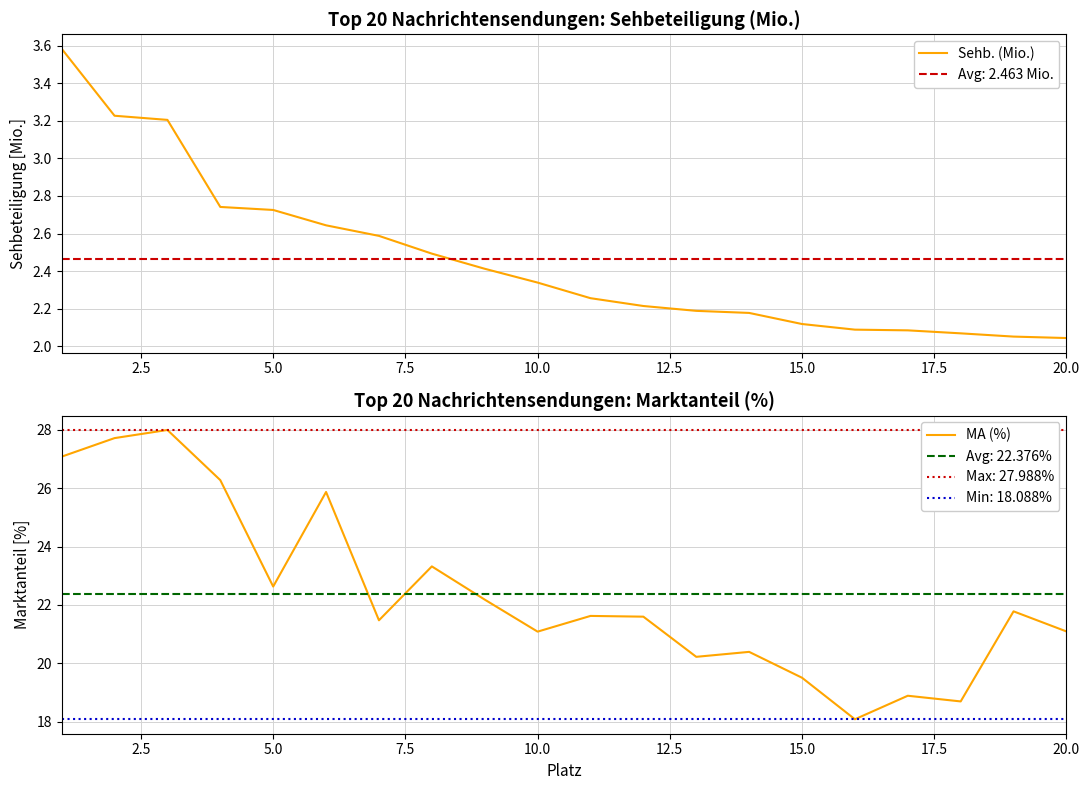

What is the difference between the maximum and minimum values in the MA (%) series?

9.9